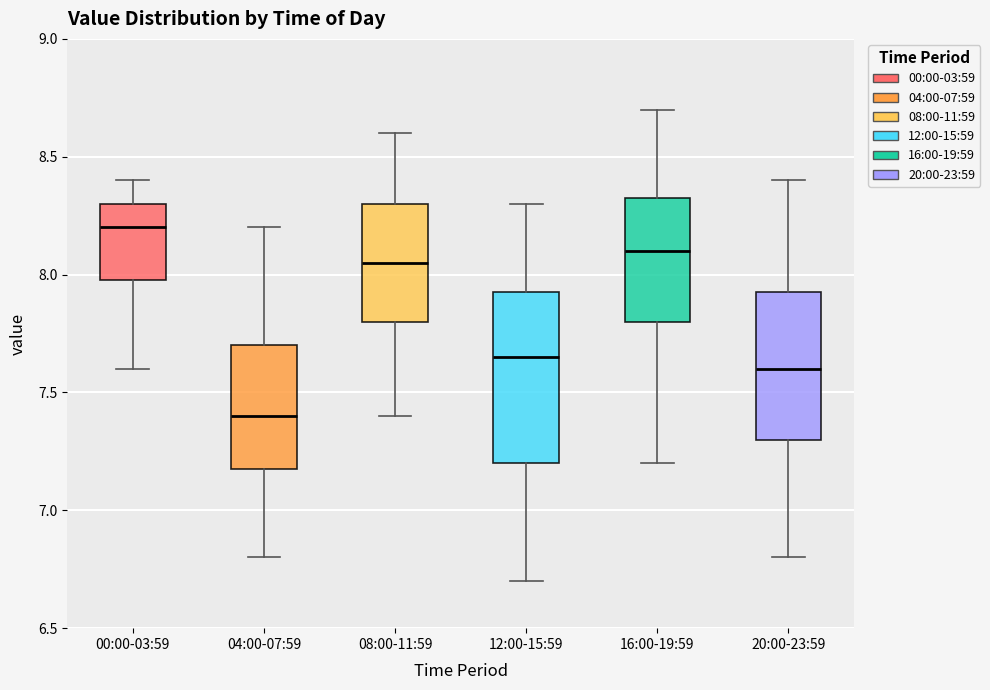

Reading left to right, transcribe this box plot: for each box, give where its median line is, the range the box spans, and where its two whiskers end, as read against the y-axis. The values are not printed on the chart, so give them approximately, as read against the axis.

00:00-03:59: median 8.20, box 8.00 to 8.30, whiskers 7.60 to 8.40
04:00-07:59: median 7.40, box 7.20 to 7.70, whiskers 6.80 to 8.20
08:00-11:59: median 8.05, box 7.80 to 8.30, whiskers 7.40 to 8.60
12:00-15:59: median 7.65, box 7.20 to 7.95, whiskers 6.70 to 8.30
16:00-19:59: median 8.10, box 7.80 to 8.35, whiskers 7.20 to 8.70
20:00-23:59: median 7.60, box 7.30 to 7.95, whiskers 6.80 to 8.40